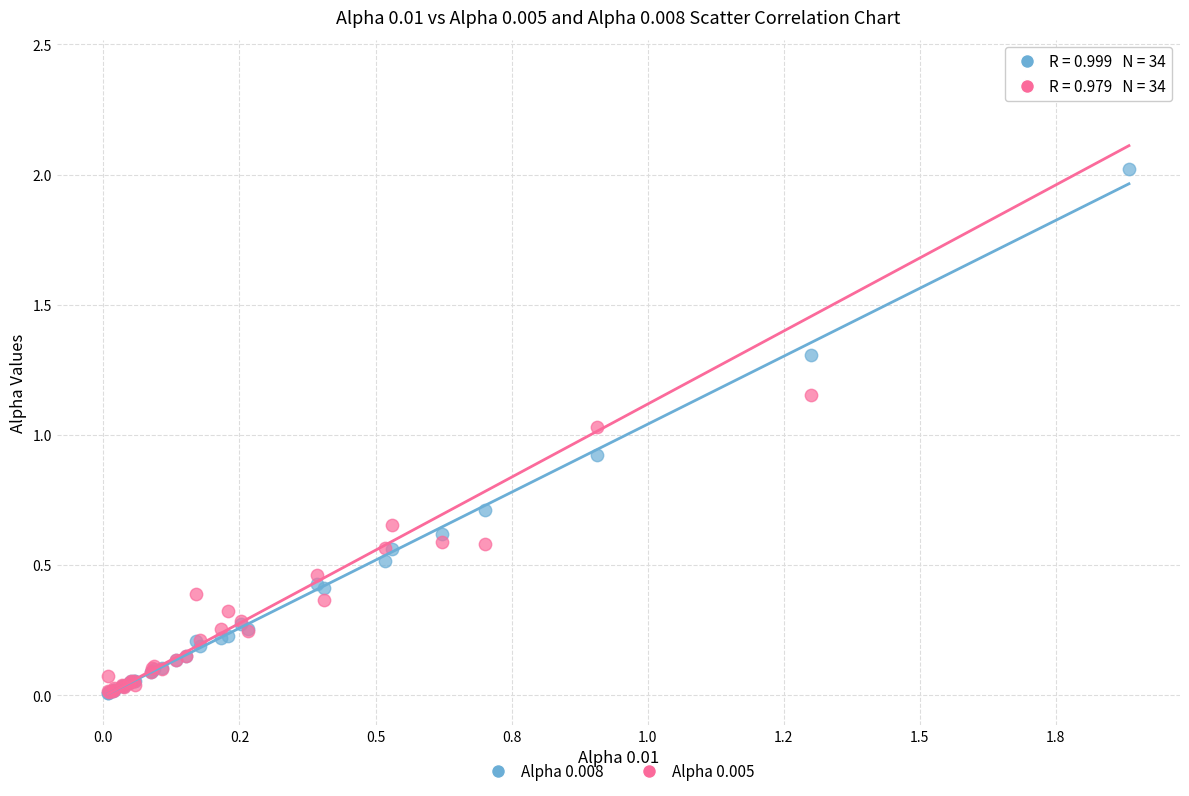

Which series contains the highest Y value?

Alpha 0.005